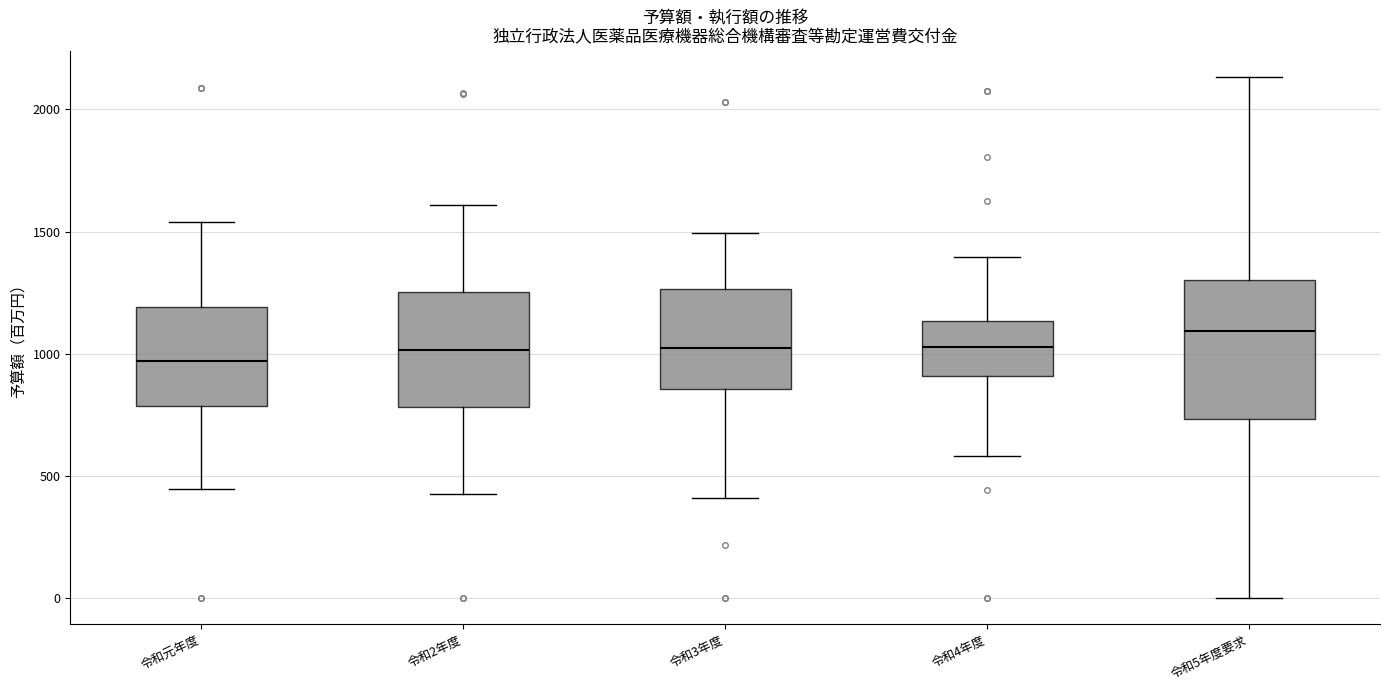

Reading left to right, transcribe this box plot: for each box, give where its median line is, the range the box spans, and where its two whiskers end, as read against the y-axis. The values are not printed on the chart, so give them approximately, as read against the axis.

令和元年度: median 950, box 800 to 1200, whiskers 450 to 1550
令和2年度: median 1000, box 800 to 1250, whiskers 450 to 1600
令和3年度: median 1000, box 850 to 1250, whiskers 400 to 1500
令和4年度: median 1050, box 900 to 1150, whiskers 600 to 1400
令和5年度要求: median 1100, box 750 to 1300, whiskers 0 to 2150